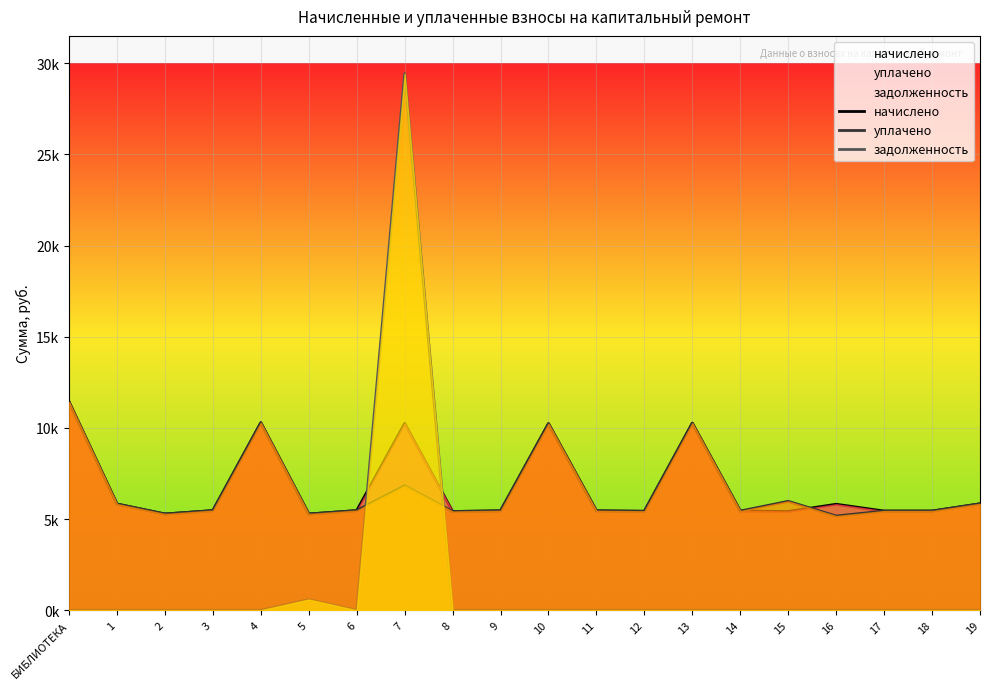

True or false: начислено has a value of 5452.4 at 9.

True